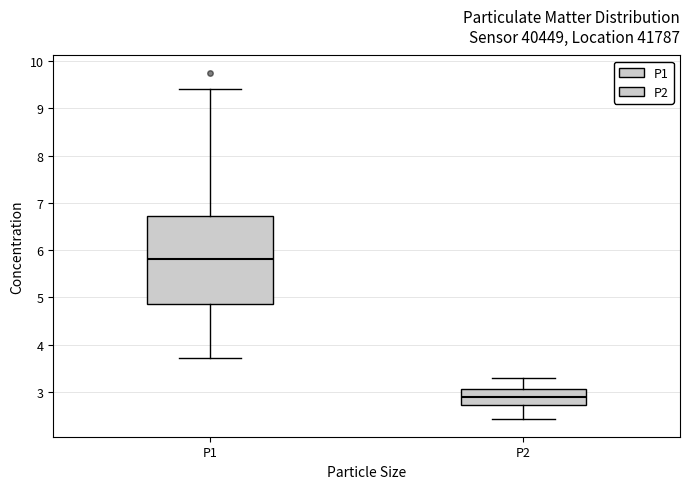

Where is the upper edge of the box for P1 on the y-axis? The values are not printed on the chart, so give them approximately, as read against the axis.

6.7